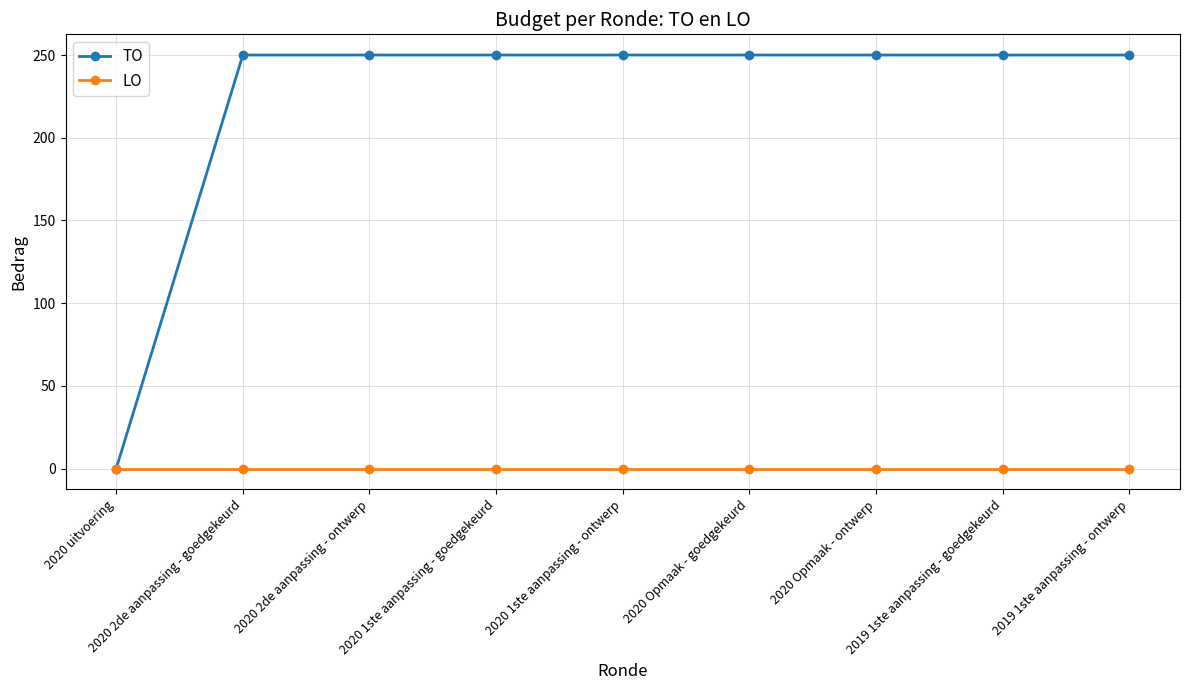

At how many categories does at least one series exceed 65?

8